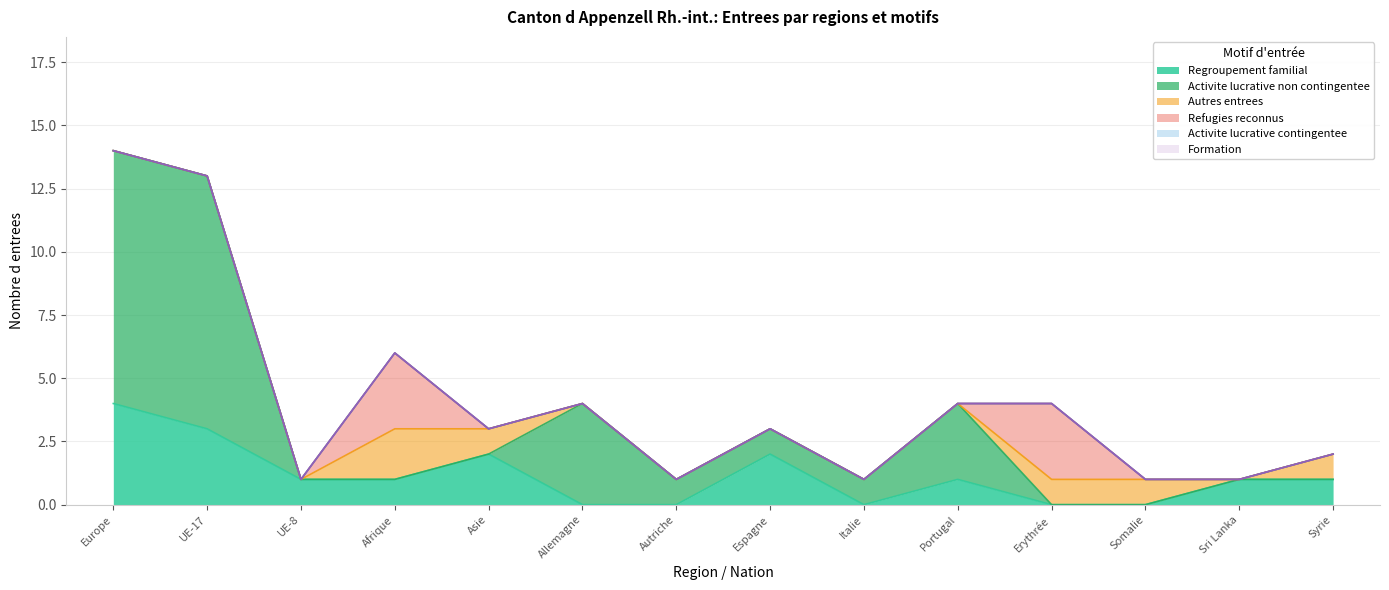

How many positive values does the Autres entrees series have?

5